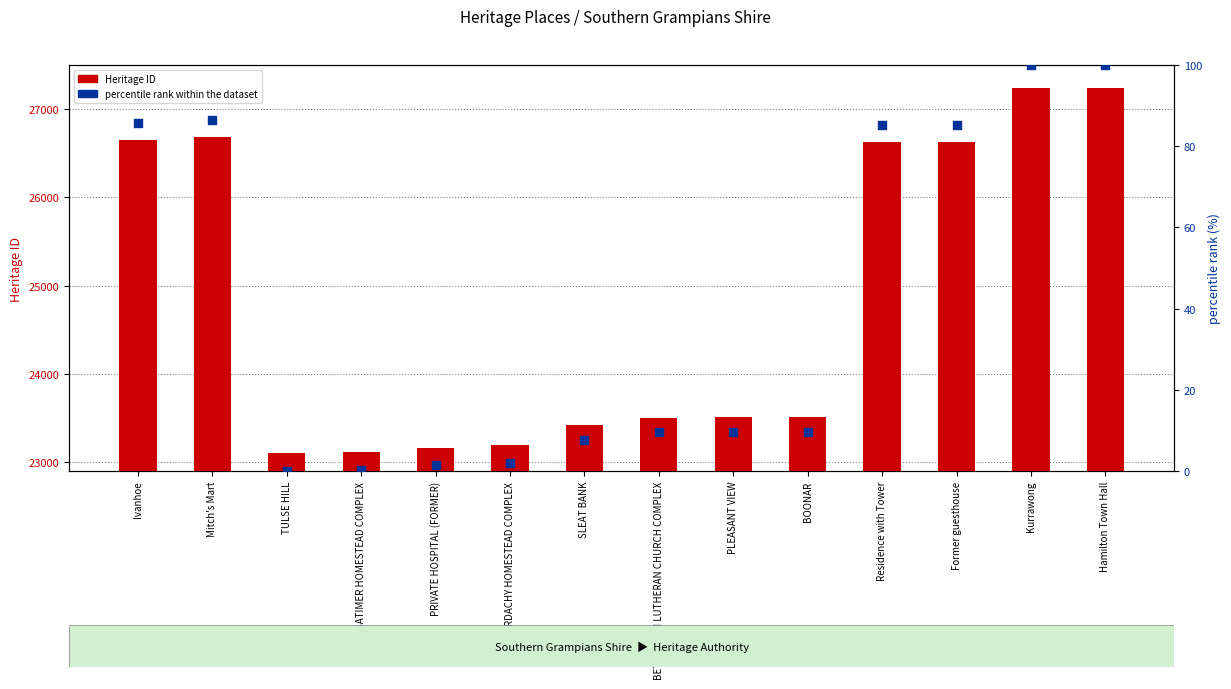

At how many categories does at least one series exceed 321?

14